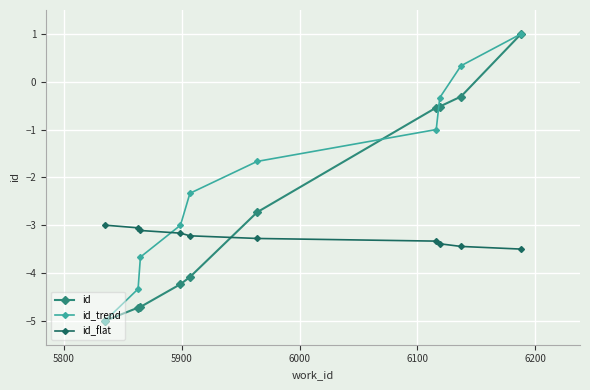

True or false: id_trend and id intersect in this chart.

True